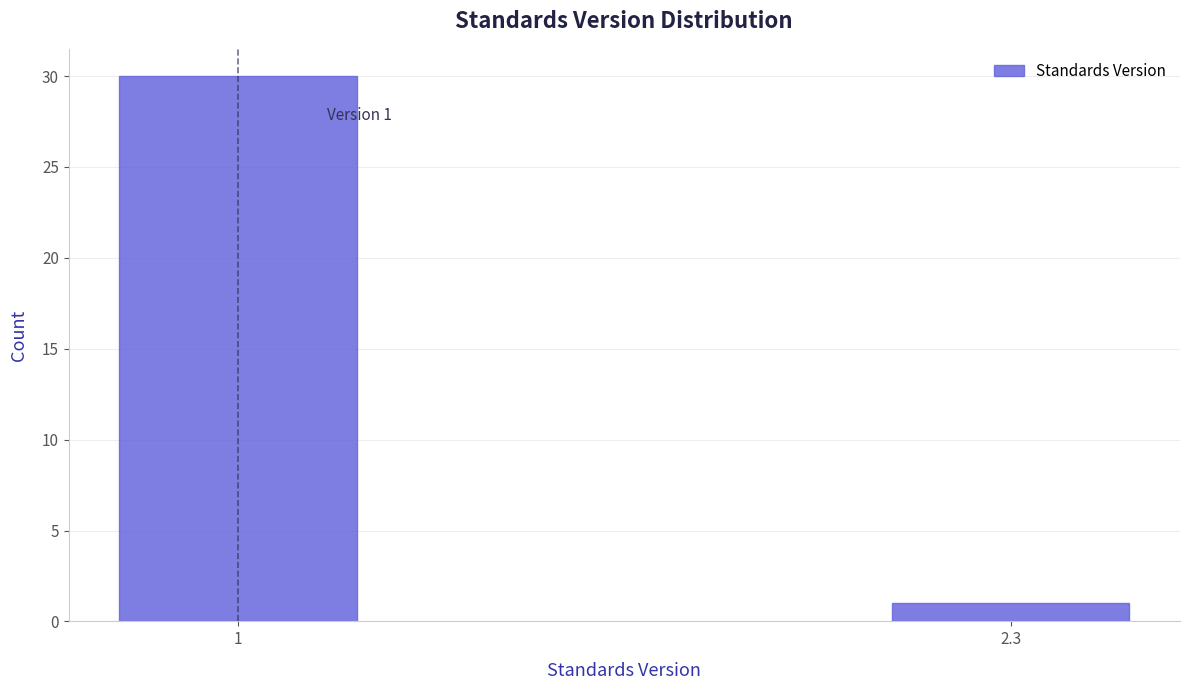

Reading left to right, list all the values displayed in this chart.

1=30	2.3=1